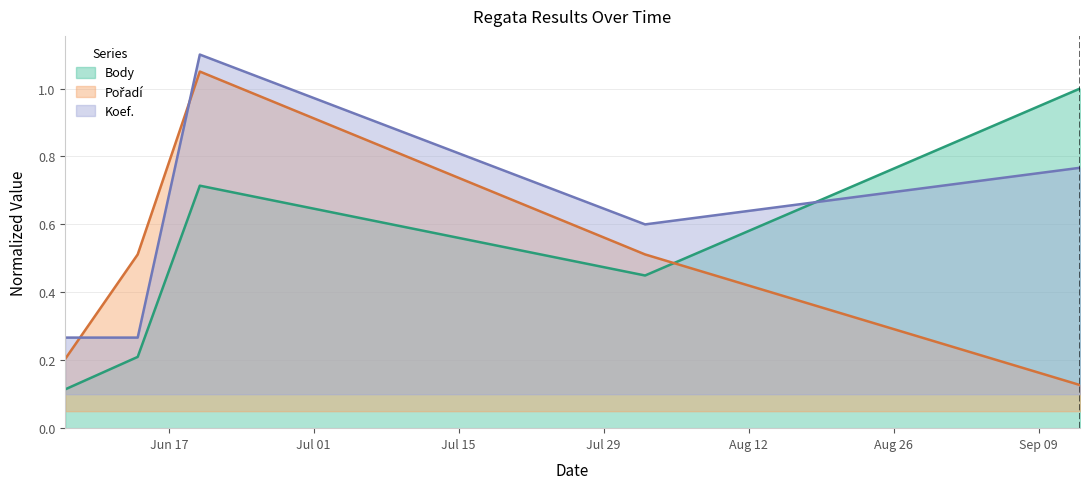

What position from the right is 2008-06-07?

5